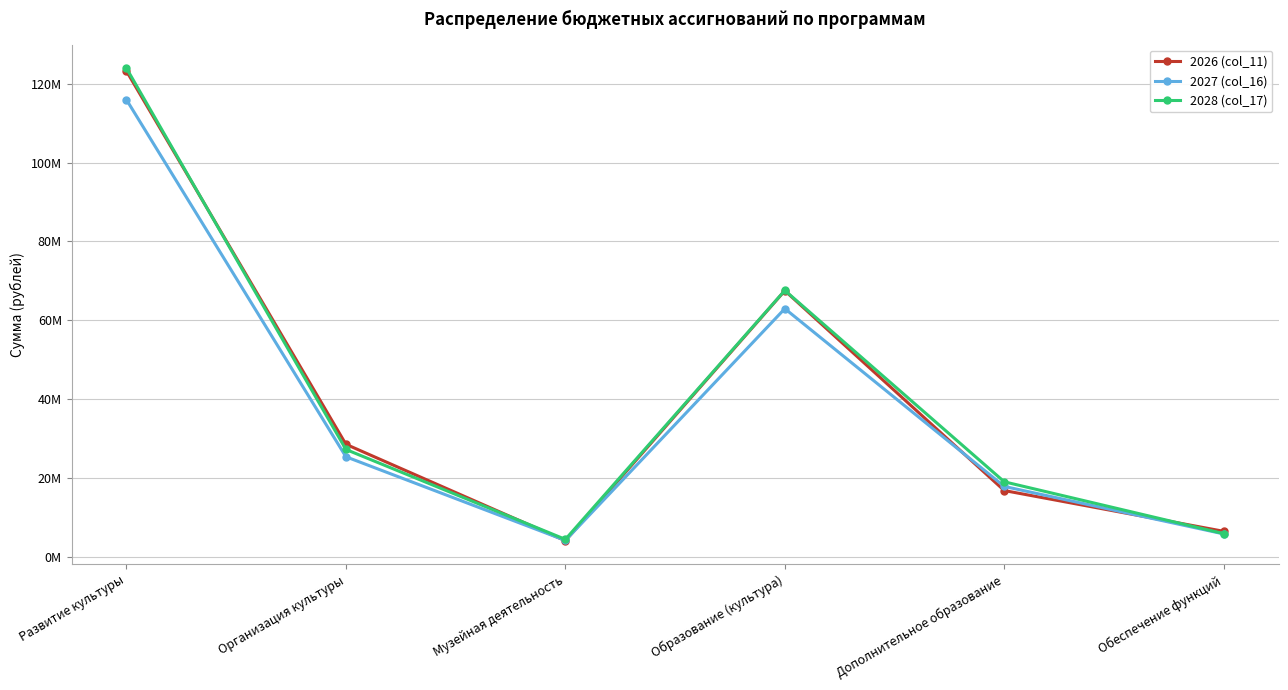

What are all the series names shown in the legend?

2026 (col_11), 2027 (col_16), 2028 (col_17)